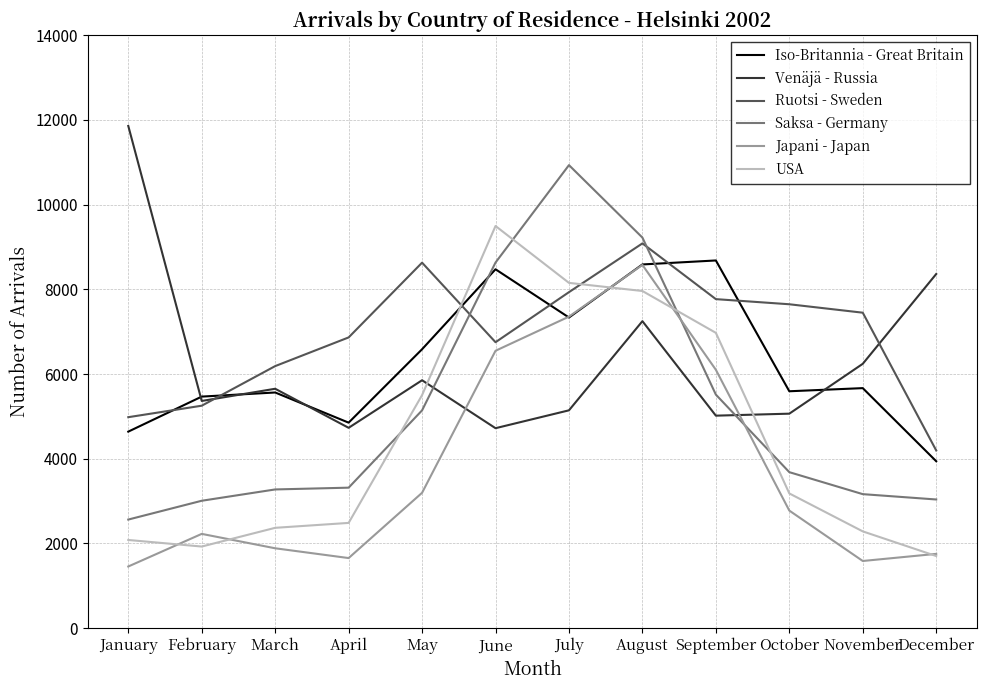

What is the total value across all series at September?

40058